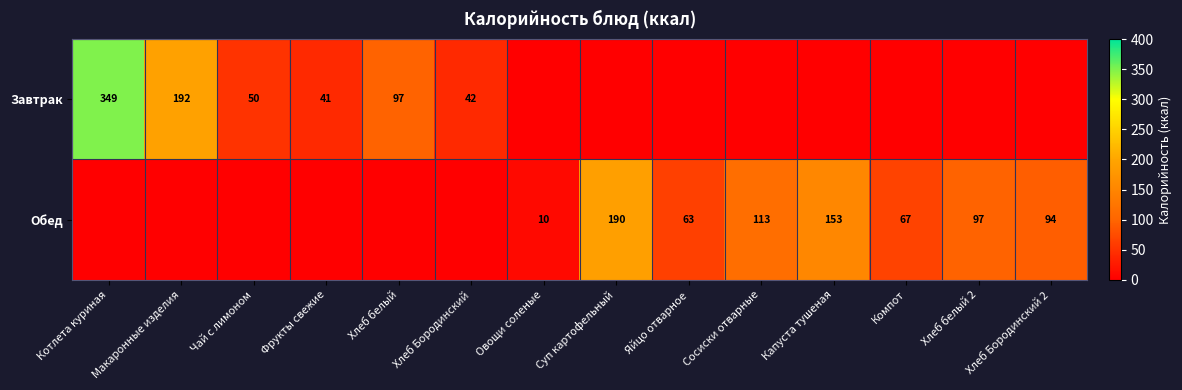

The value of Обед at Яйцо отварное is 63. True or false?

True